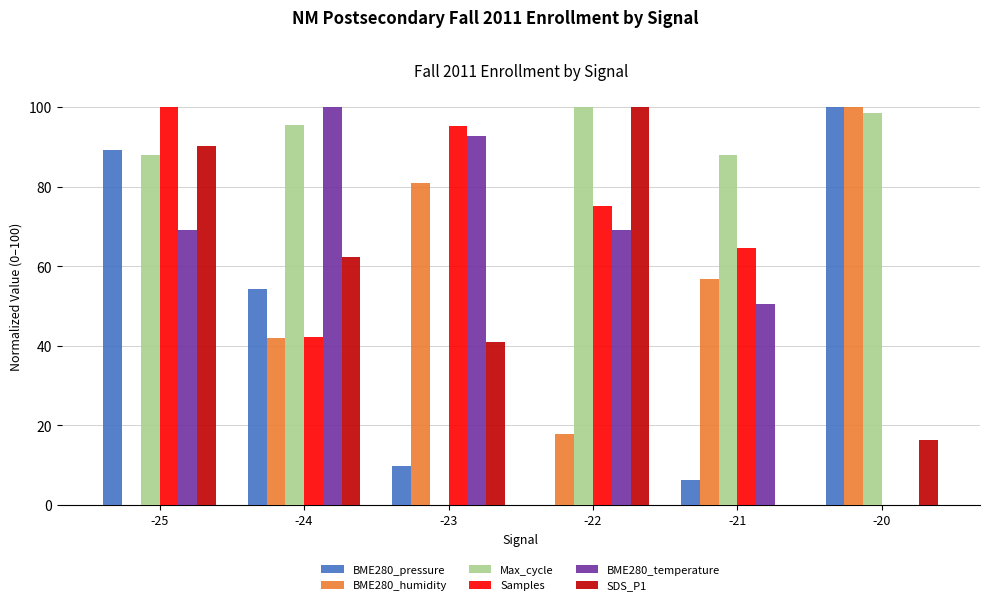

Which series has the largest total across all categories?

Max_cycle